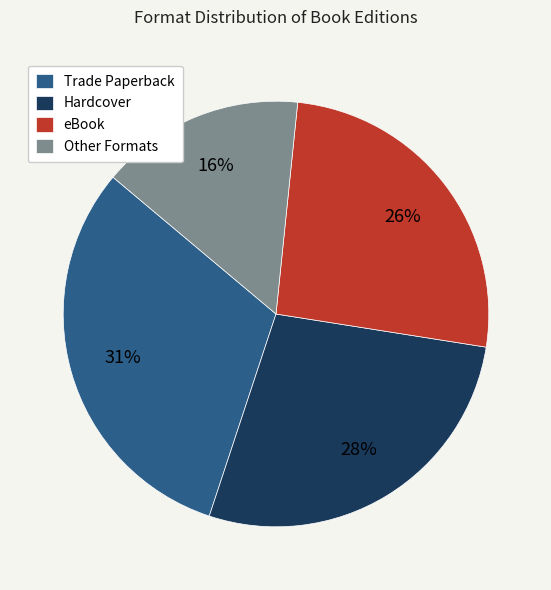

What is the largest slice in the pie chart?

Trade Paperback